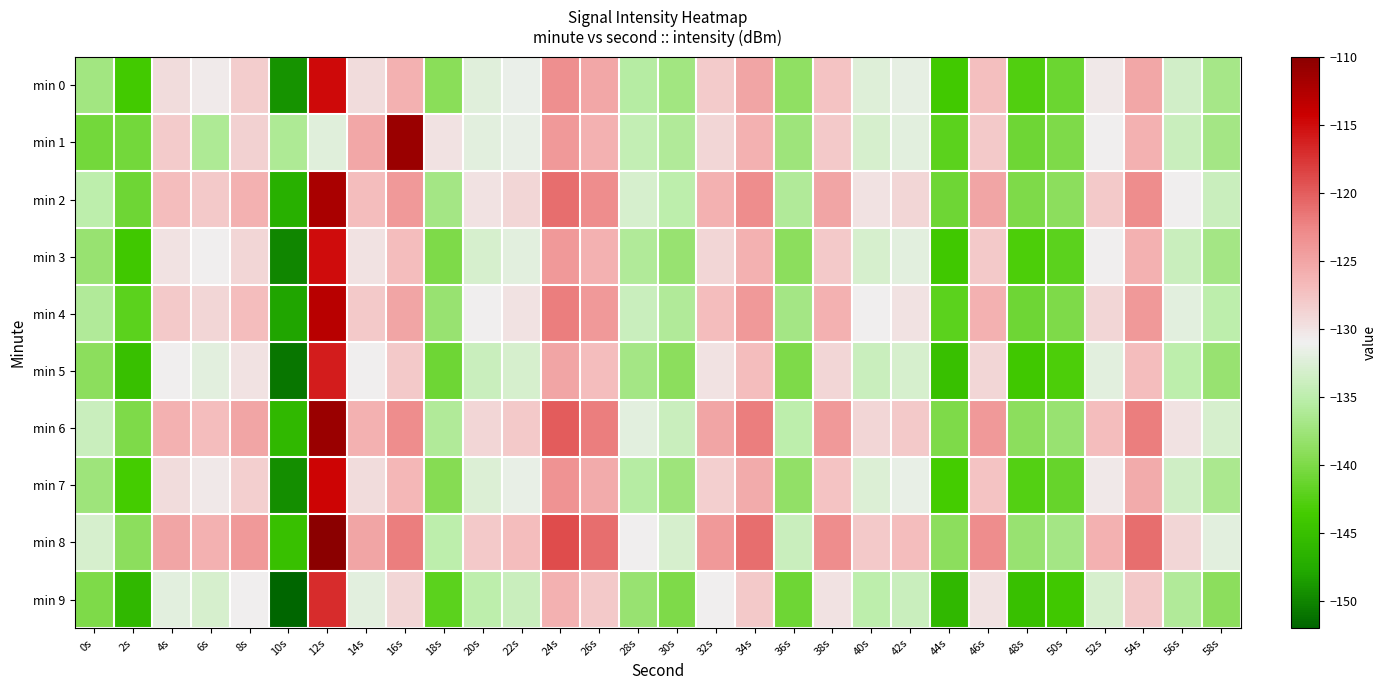

What is the total value across all series at 32s?

-1277.6